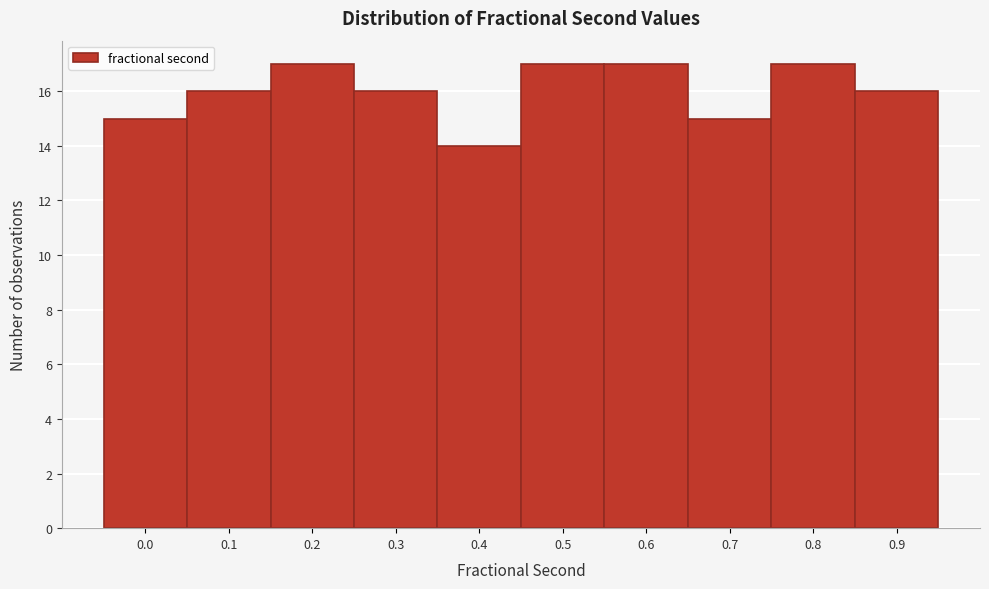

Reading right to left, transcribe all the data shown in this chart.

16	17	15	17	17	14	16	17	16	15